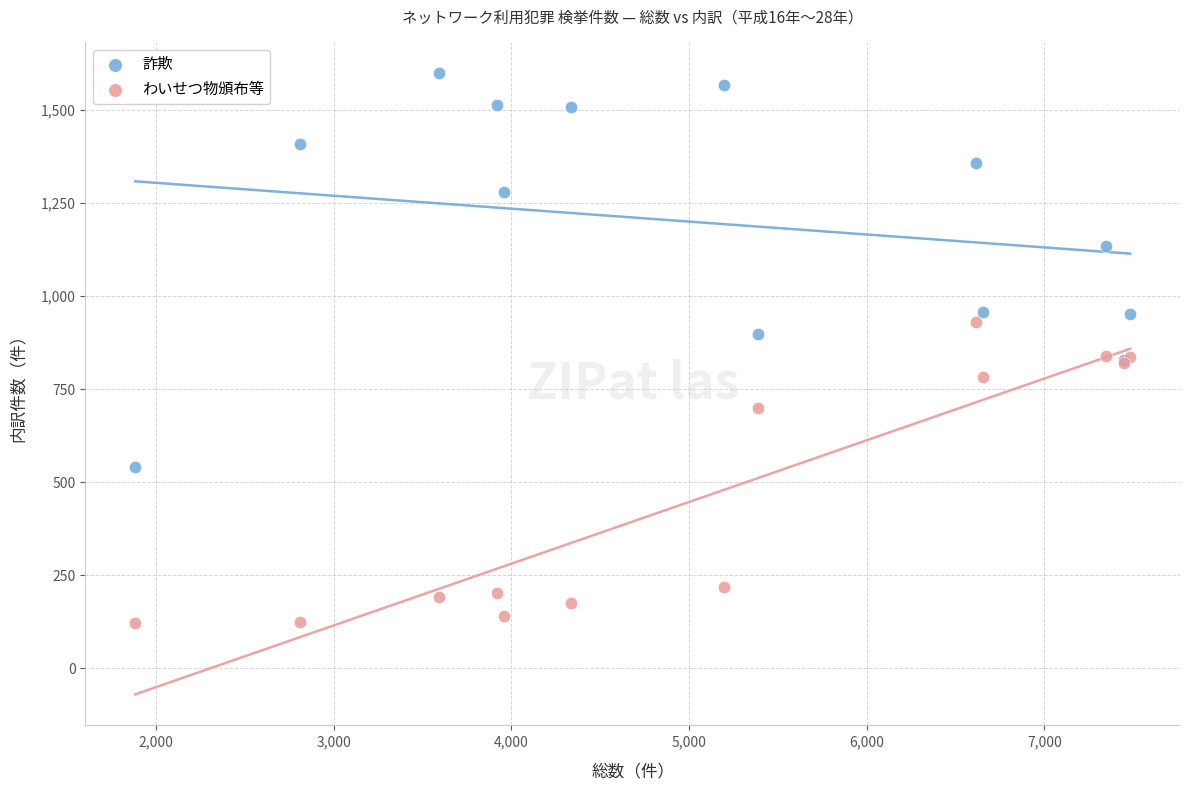

In the 詐欺 series, what Y value is closest to 1069?

1133